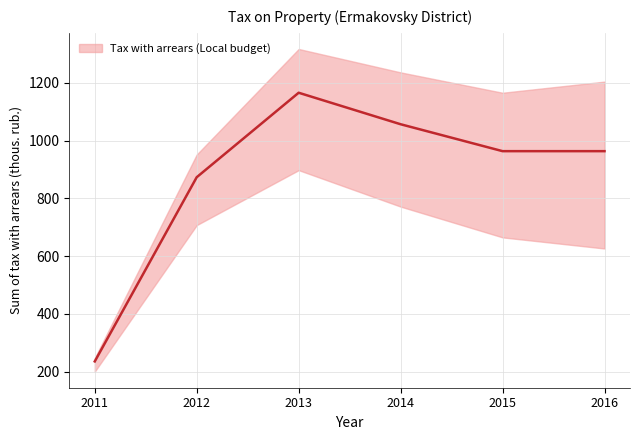

Reading left to right, what are all the values shown in this chart?

2011=235.0	2012=872.9	2013=1165.4	2014=1056.3	2015=963.1	2016=963.1